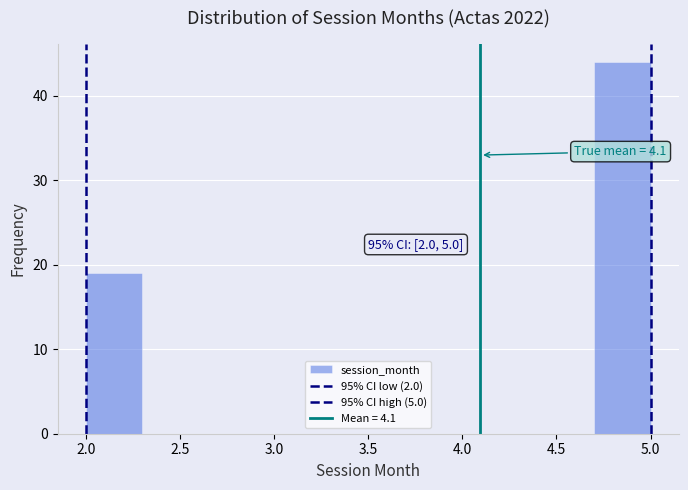

Which range on the x-axis has the tallest bar?

4.7 to 5.0